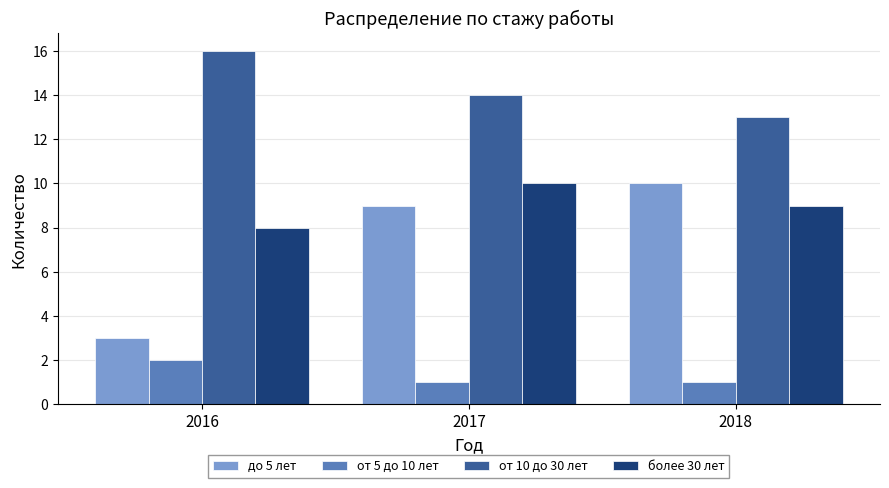

Rank the categories by от 10 до 30 лет value from lowest to highest.

2018, 2017, 2016